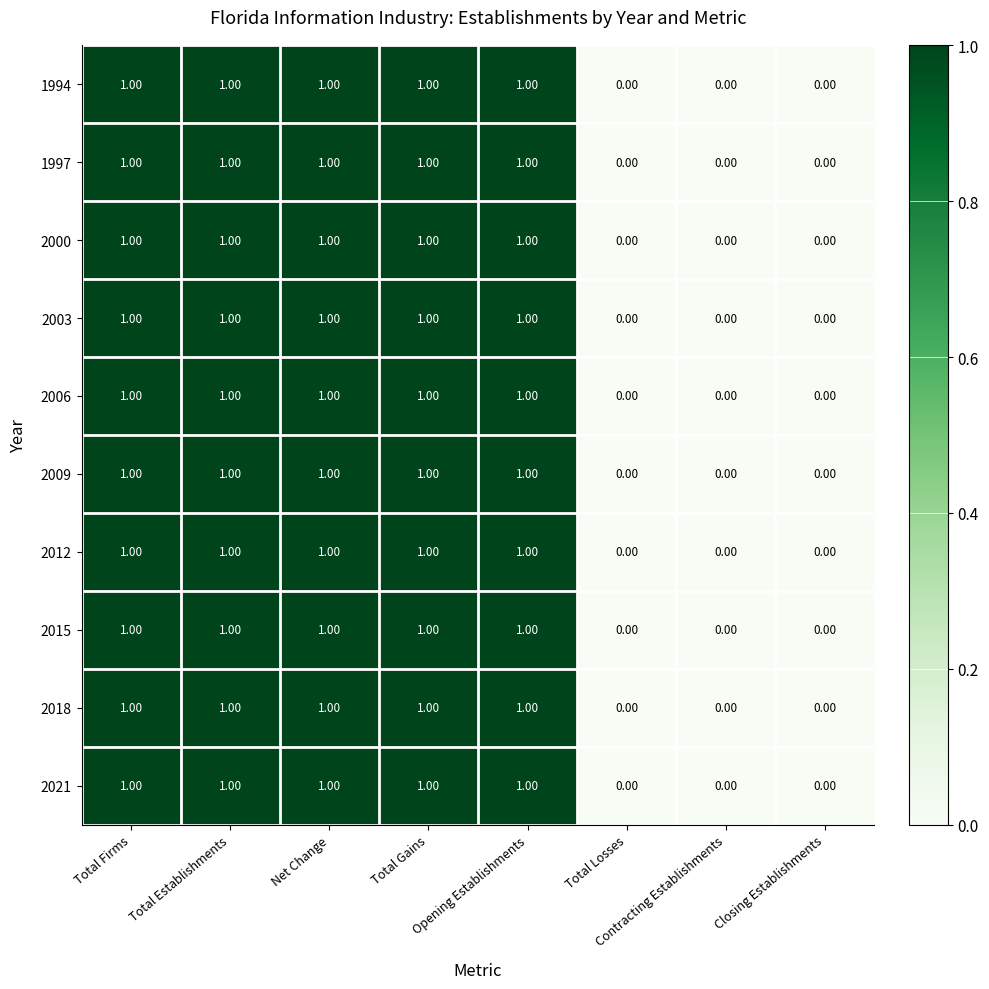

What is the sum of all 2015 values?

5